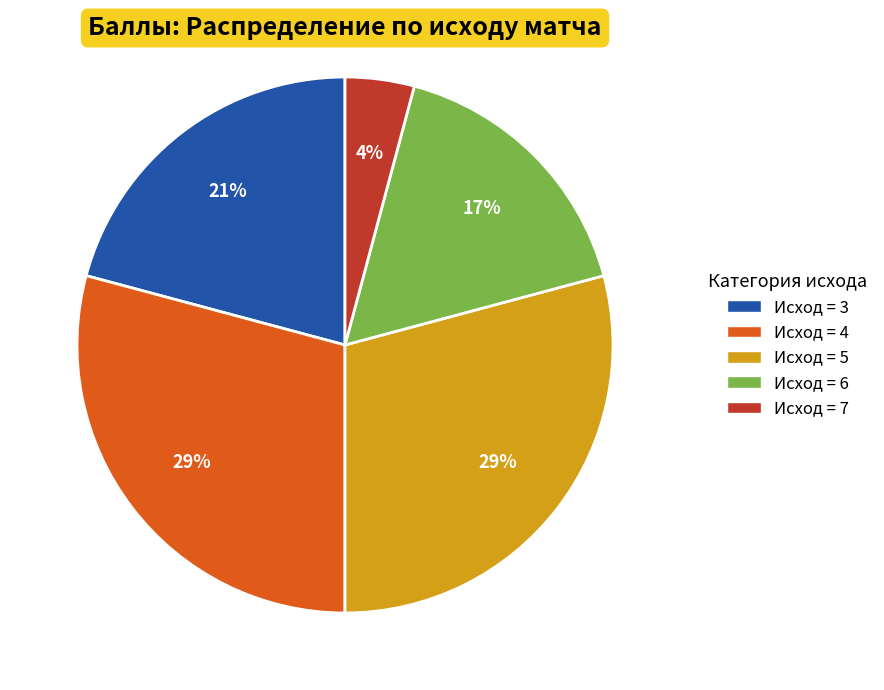

To the nearest percent, what is the average slice percentage?

20%